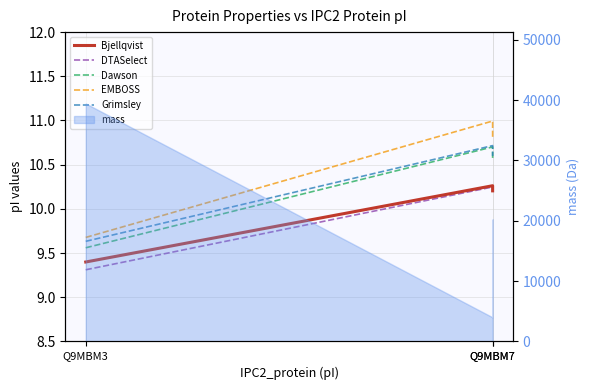

Is it true that Dawson equals 2.7 at Q9MBM7?

False